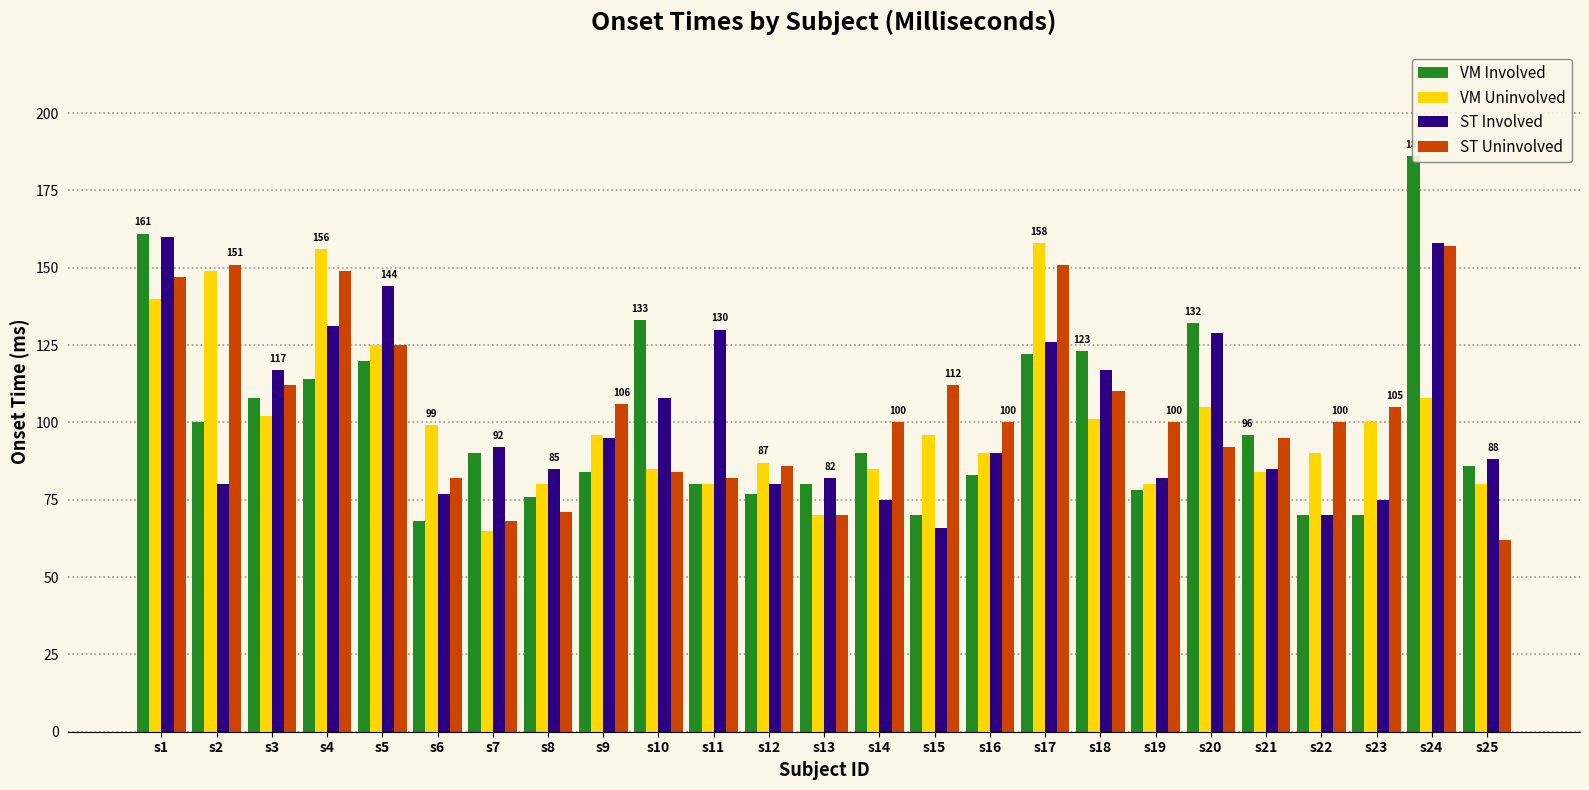

Which series has the largest range (max minus min)?

VM Involved